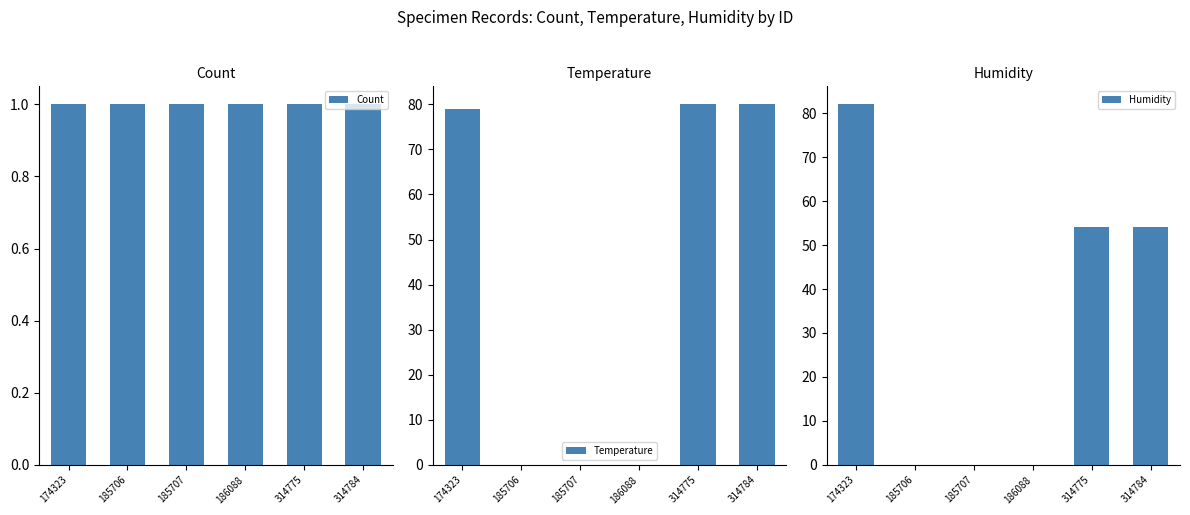

Rank the series at 185706 from highest to lowest value.

Count, Temperature, Humidity